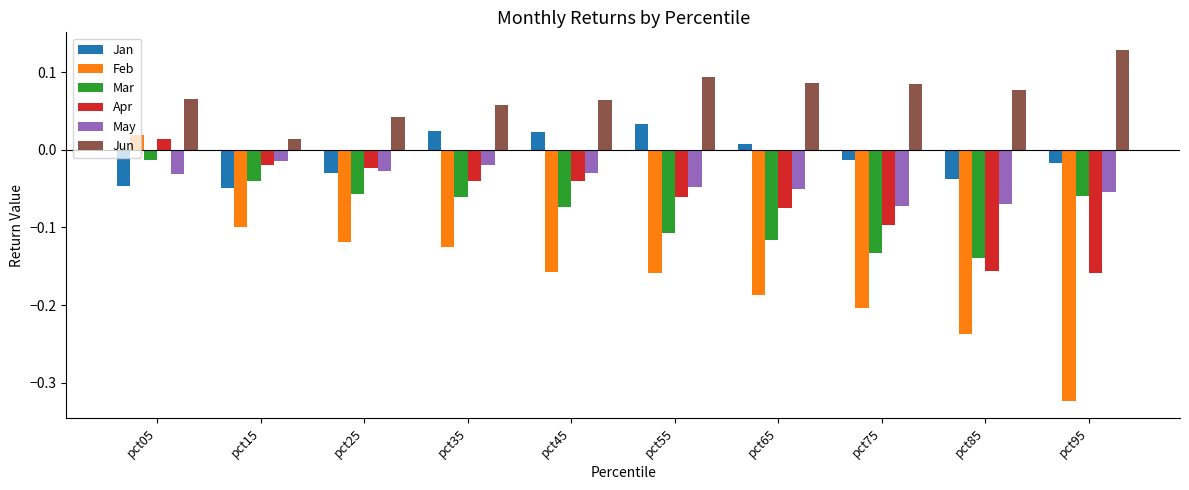

Are the bars grouped side by side (vs. stacked)?

Yes